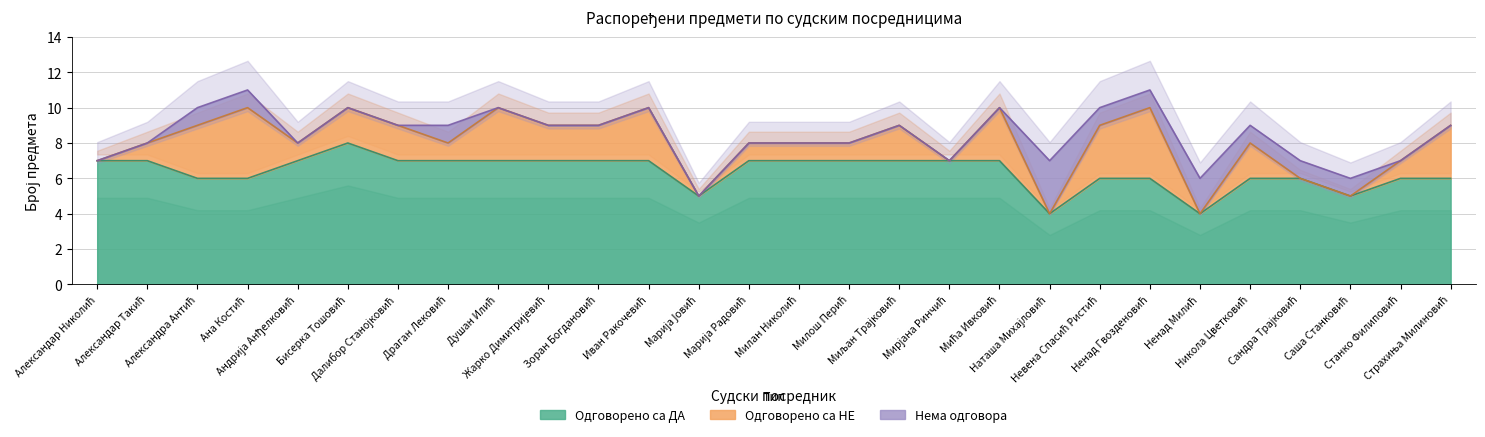

At which category does Одговорено са ДА reach its first local peak?

Бисерка Тошовић